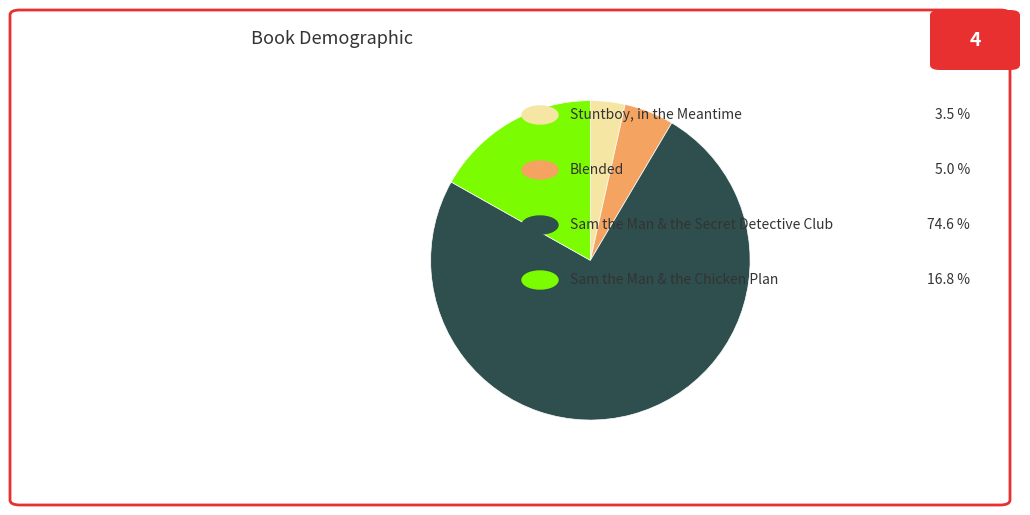

Is there any slice that represents more than half of the pie?

Yes